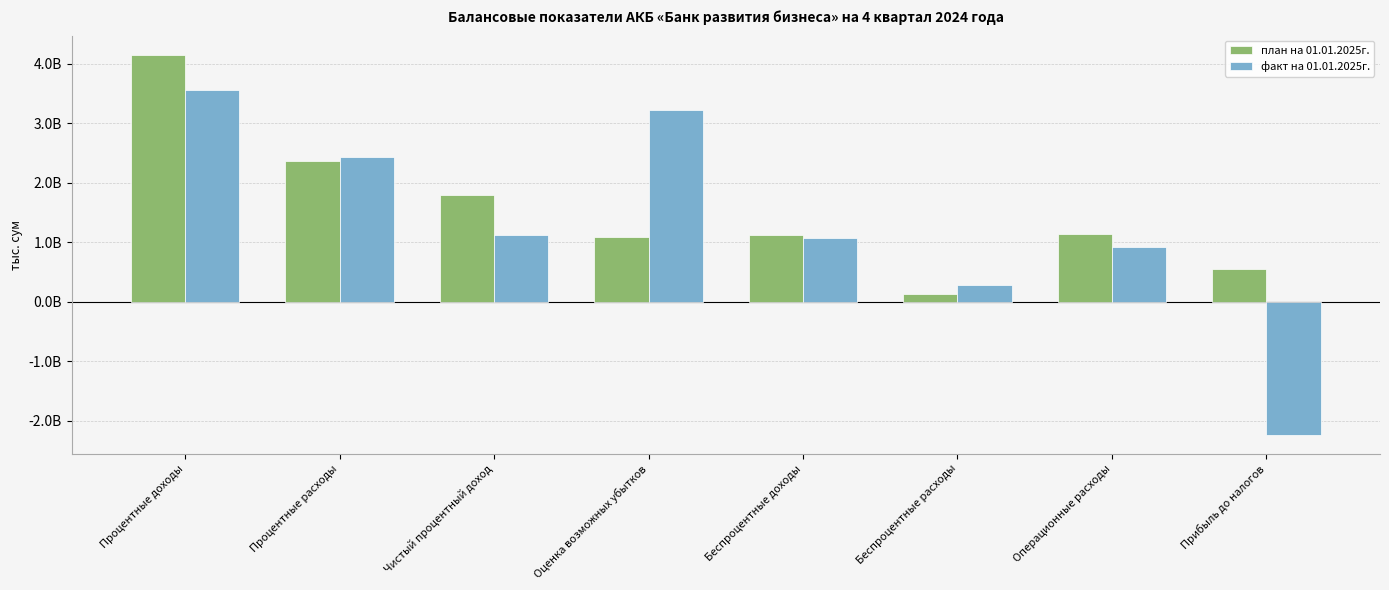

Are the bars horizontal?

No